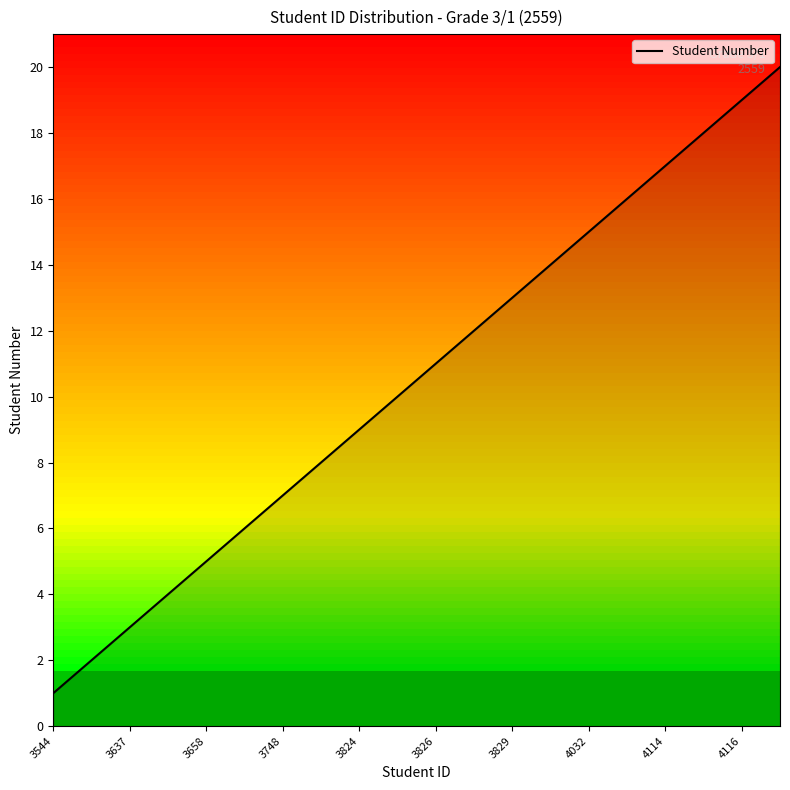

What is the difference between the maximum and minimum values?

19